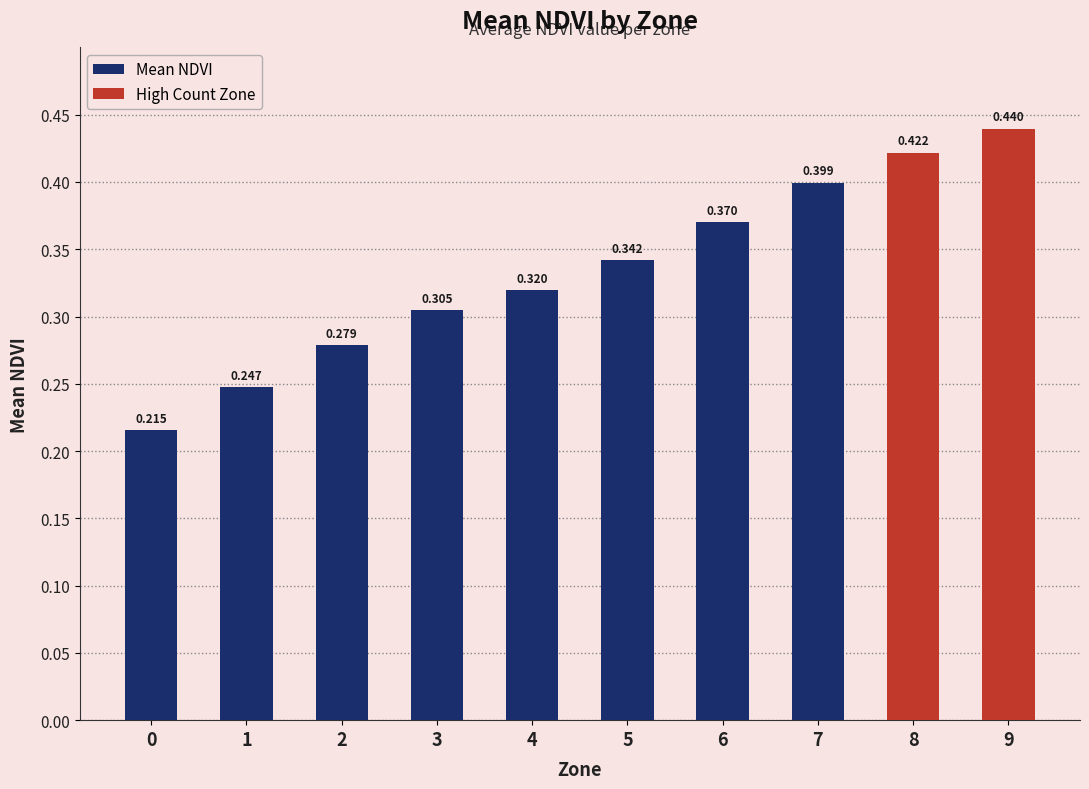

Reading left to right, what are all the values shown in this chart?

0.2	0.2	0.3	0.3	0.3	0.3	0.4	0.4	0.4	0.4